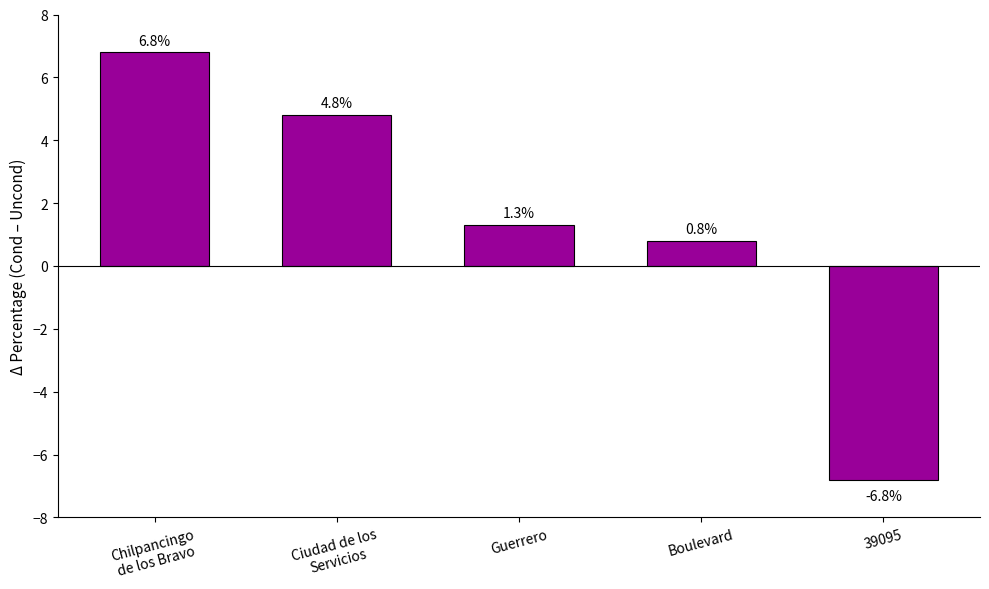

Is it true that the value at 39095 is -11.5?

False